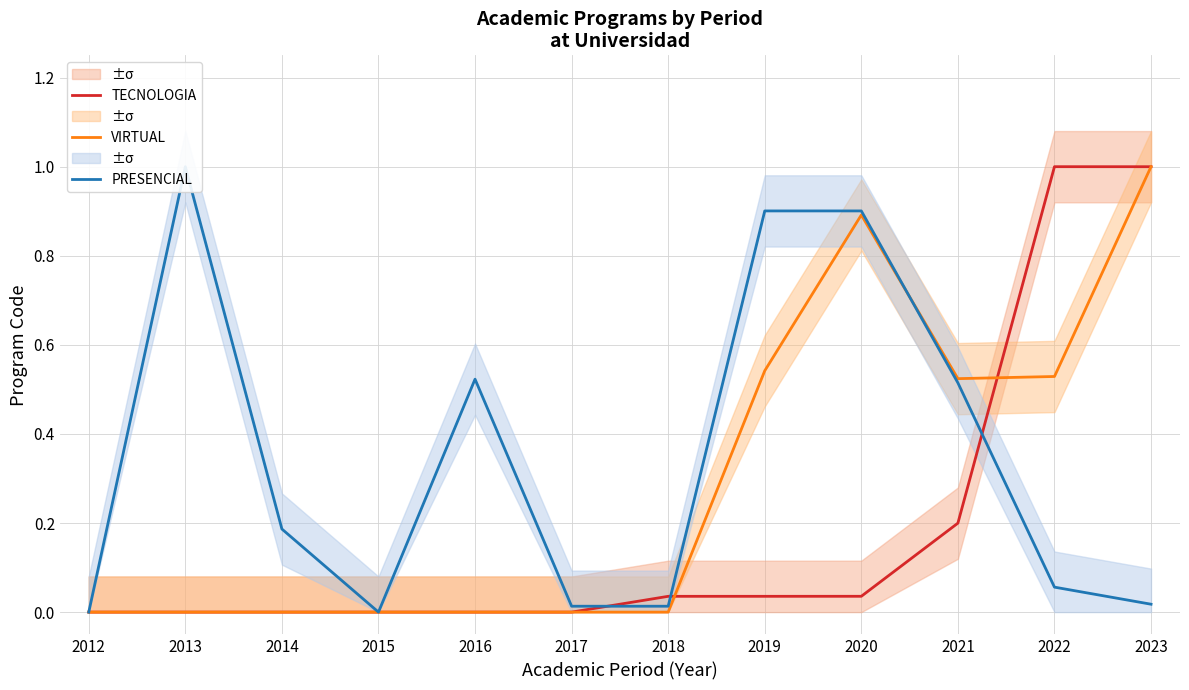

List the series in order of their peak value, highest first.

TECNOLOGIA, VIRTUAL, PRESENCIAL